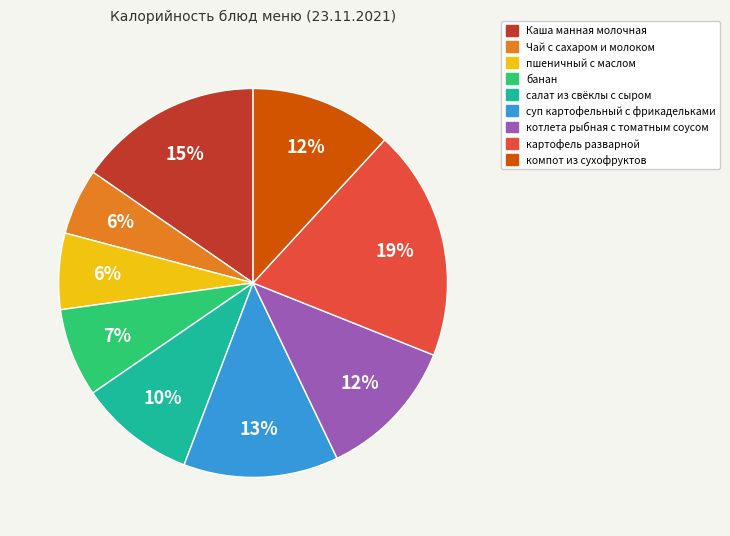

To the nearest percent, what portion does Чай с сахаром и молоком represent?

6%